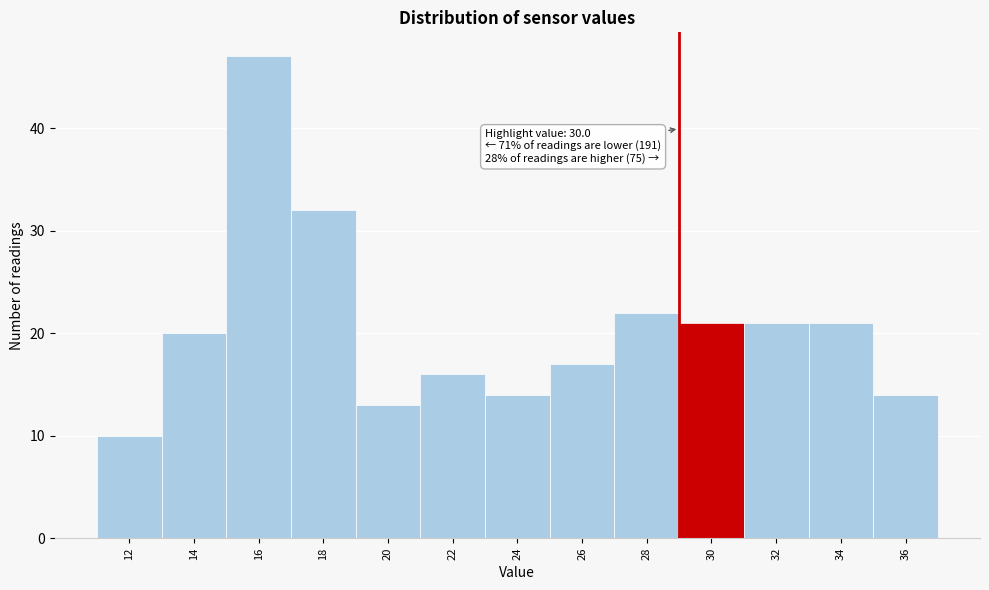

Reading left to right, list all the values displayed in this chart.

10	20	47	32	13	16	14	17	22	21	21	21	14